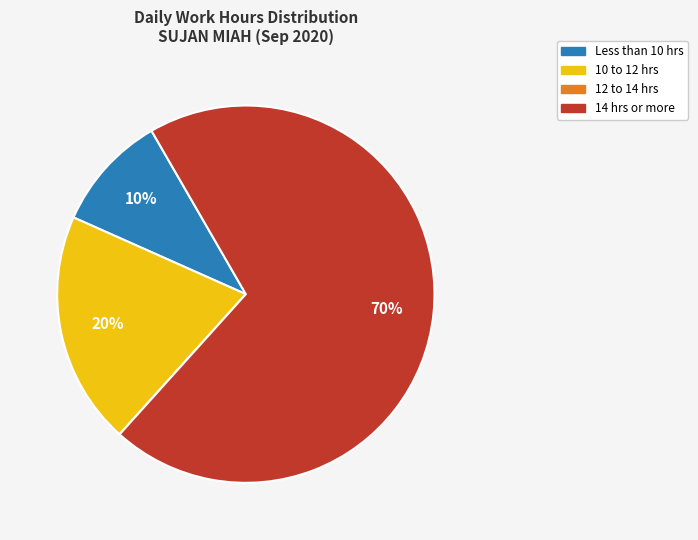

To the nearest percent, what is the average slice percentage?

25%